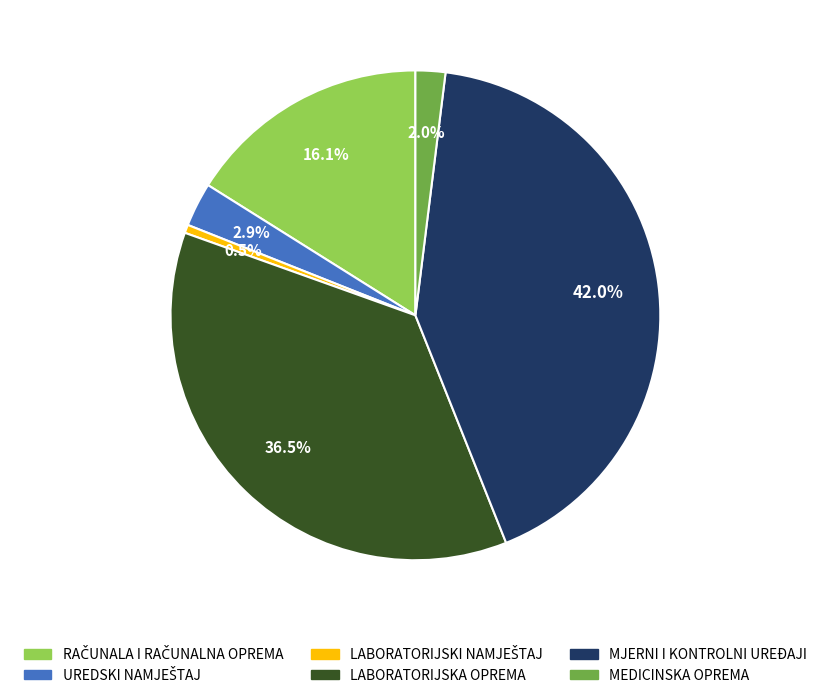

How many segments does this pie chart have?

6